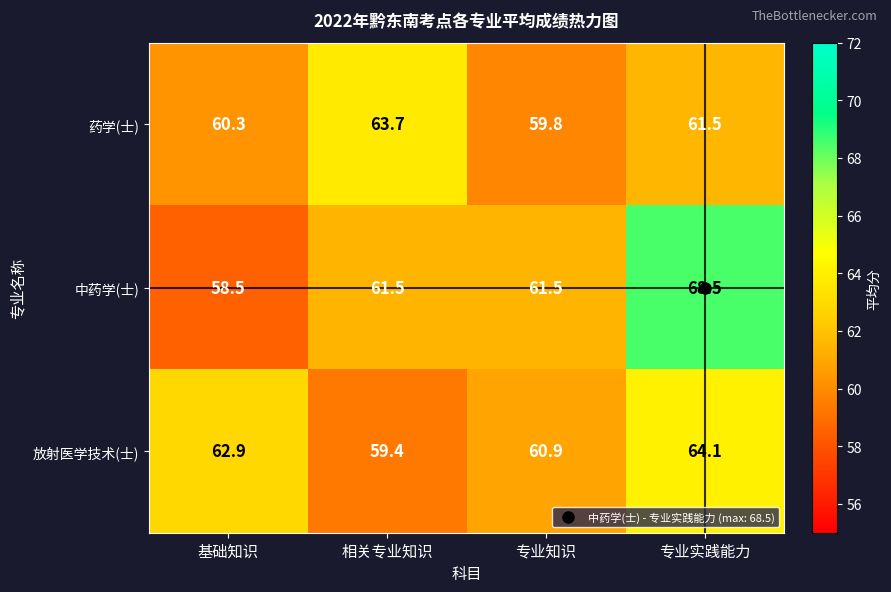

At which label does 放射医学技术(士) reach its peak?

专业实践能力